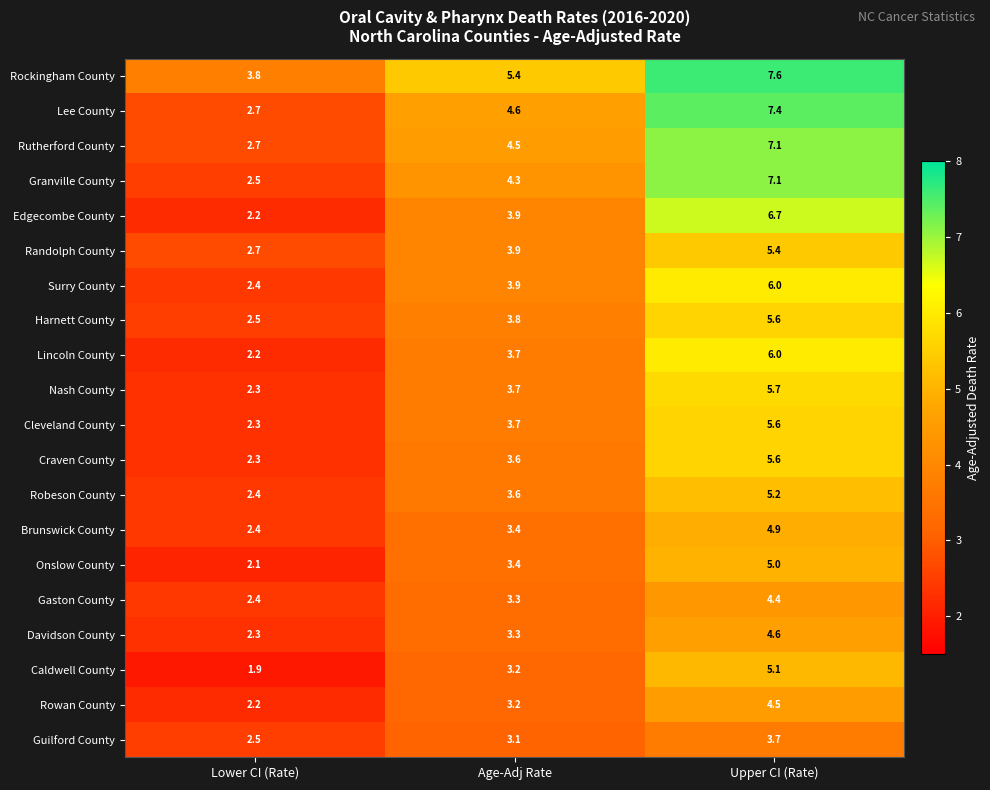

What is the difference between the maximum and minimum values in the Guilford County series?

1.2